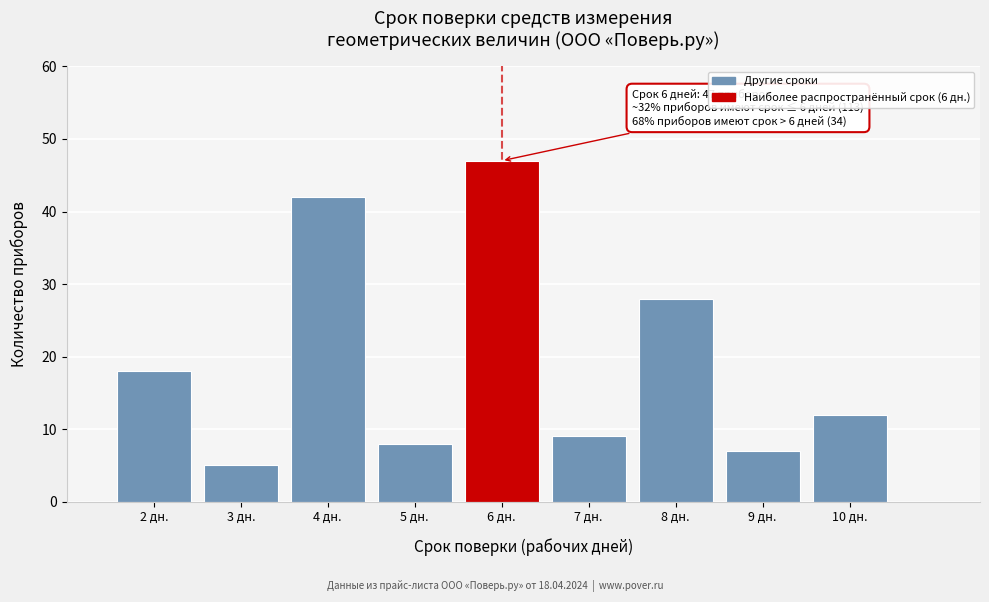

Reading right to left, extract all data points from this chart.

12	7	28	9	47	8	42	5	18